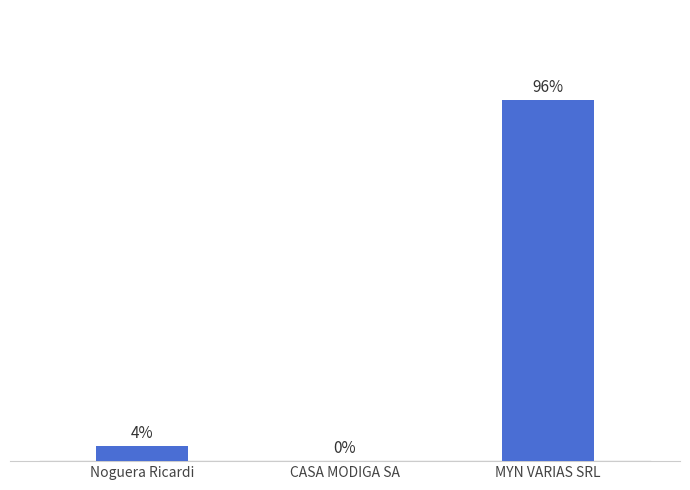

Reading left to right, list all the values displayed in this chart.

Noguera Ricardi=4.1	CASA MODIGA SA=0.1	MYN VARIAS SRL=95.8